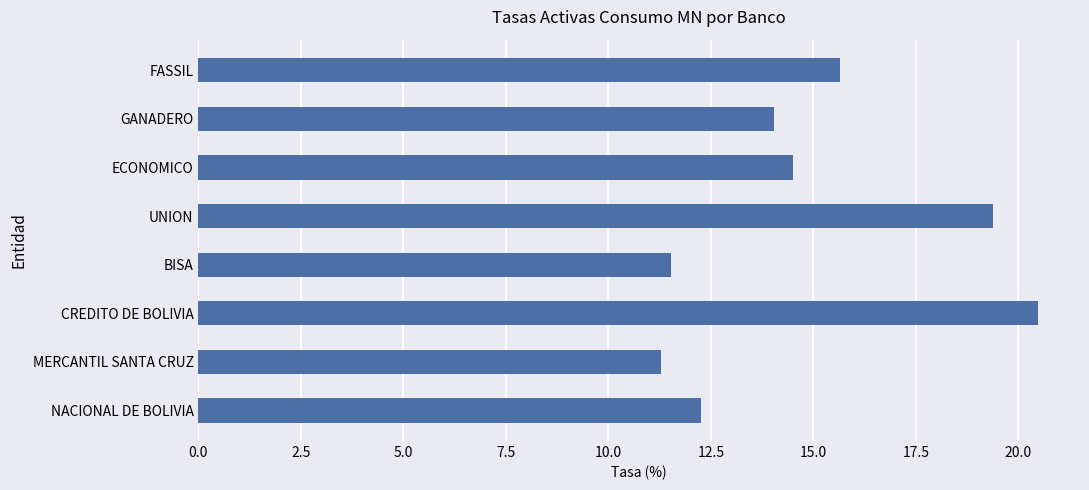

What is the difference between the maximum and minimum values?

9.2